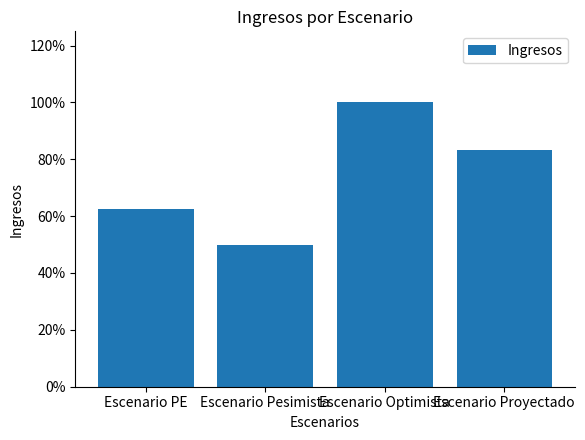

Is it true that the value at Escenario Pesimista is 23033.7?

False